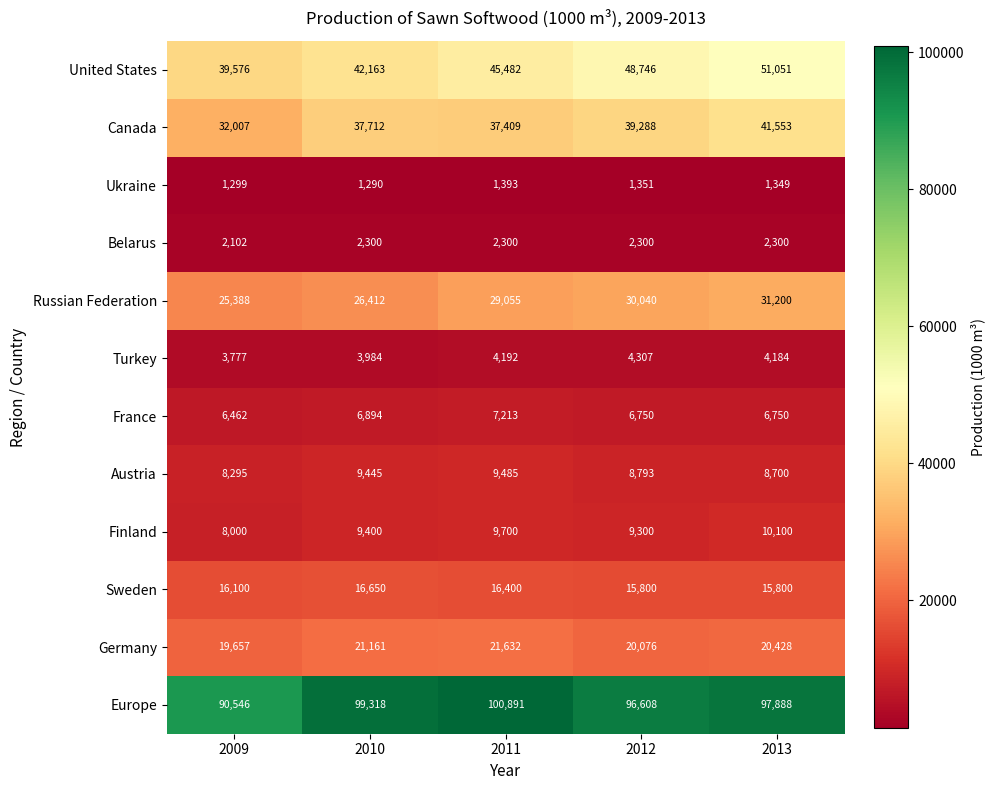

Which series changed the most between 2010 and 2013?

United States